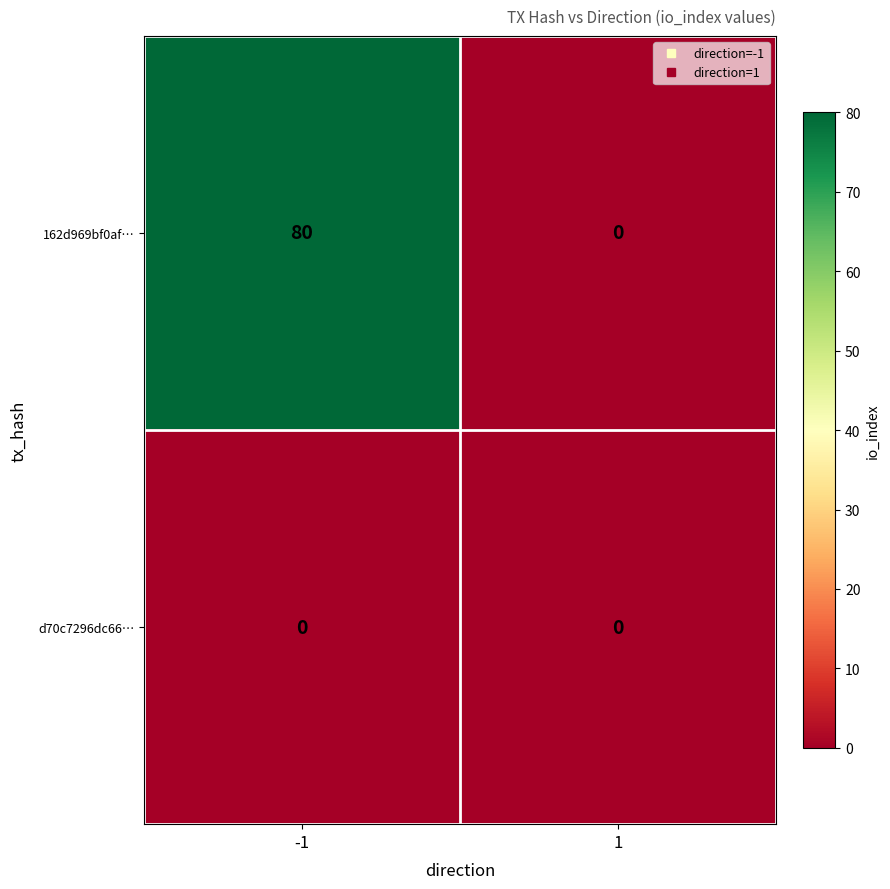

Rank the series by their maximum value, from highest to lowest.

162d969bf0af…, d70c7296dc66…